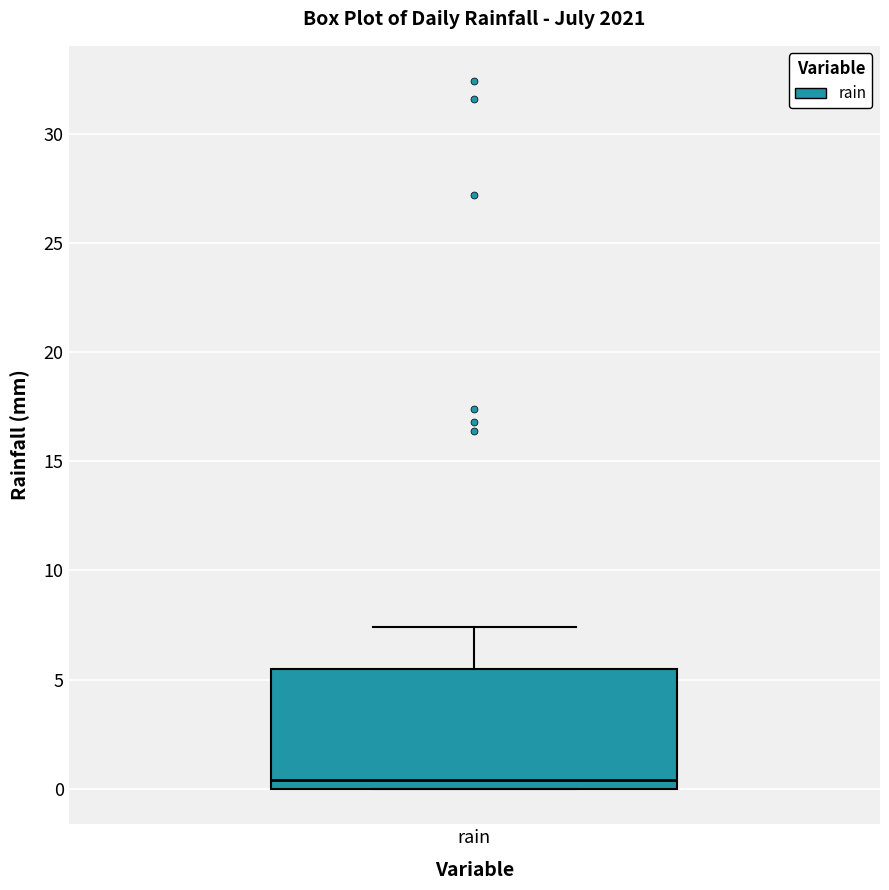

Read this box plot against the y-axis: the position of the median line, the range covered by the box, and the ends of both whiskers. The values are not printed on the chart, so give them approximately, as read against the axis.

median 0.5, box 0.0 to 5.5, whiskers 0.0 to 7.5